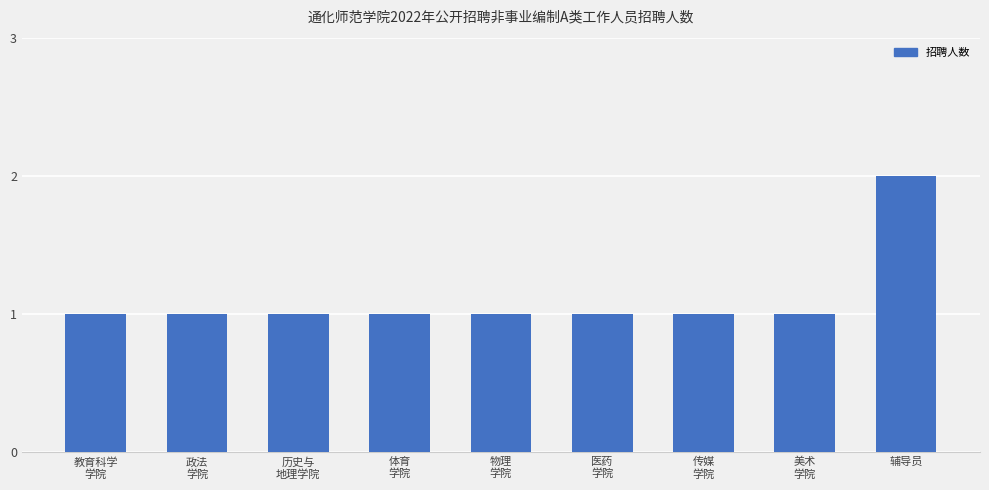

What is the value of the 5th bar from the left?

1